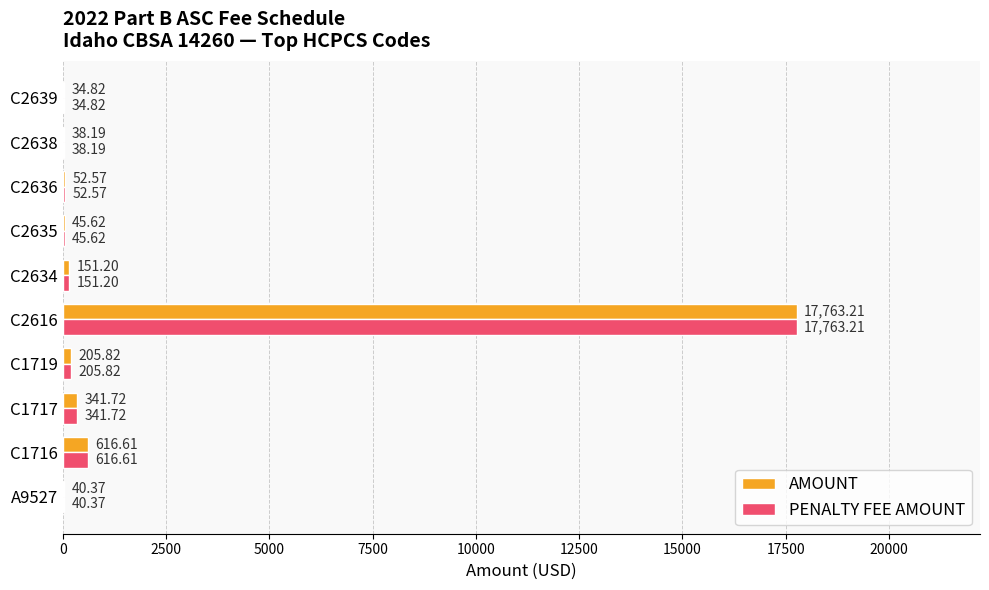

At which category is the sum across all series the highest?

C2616